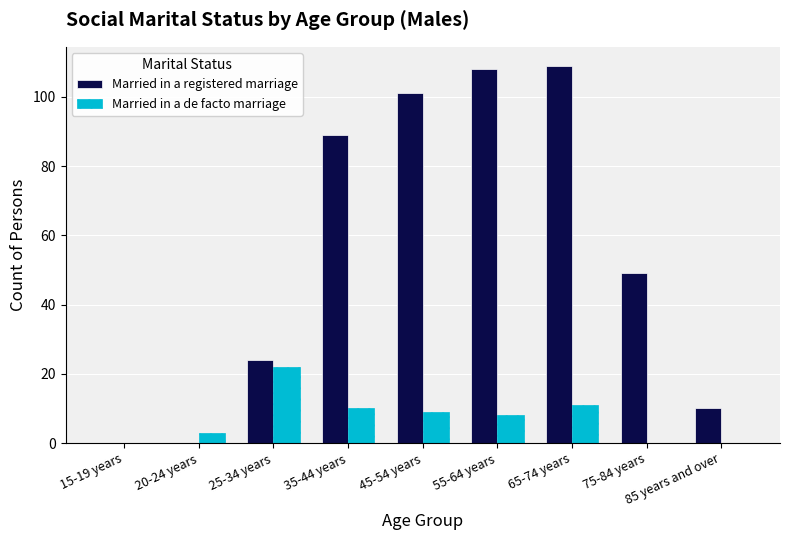

Between 35-44 years and 55-64 years, which series saw the biggest shift?

Married in a registered marriage